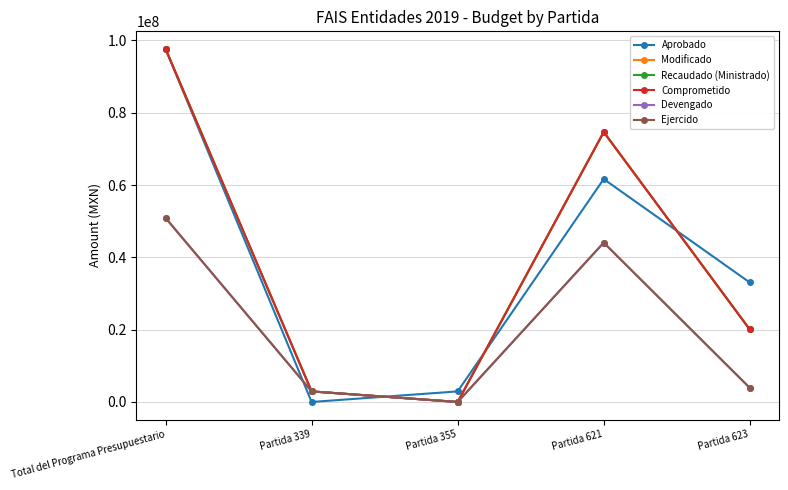

Is this an area chart (filled region under the line)?

No